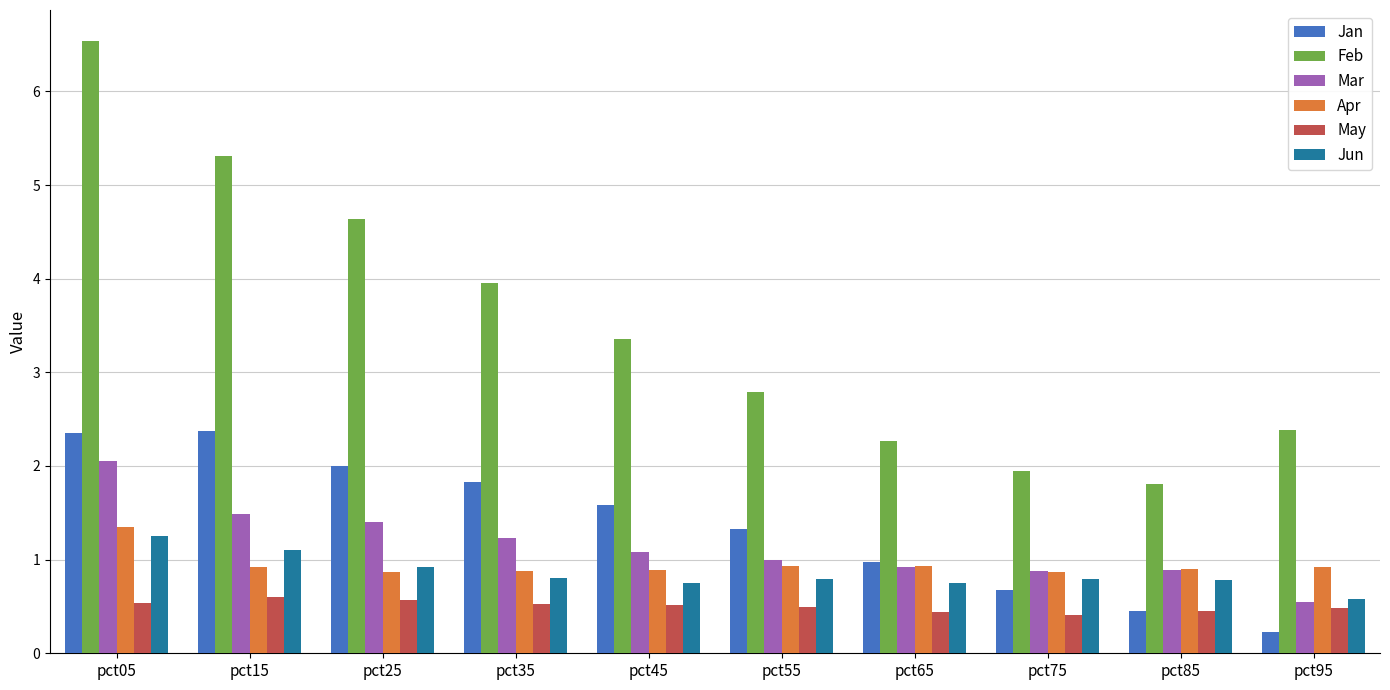

Which series changed the most between pct65 and pct95?

Jan